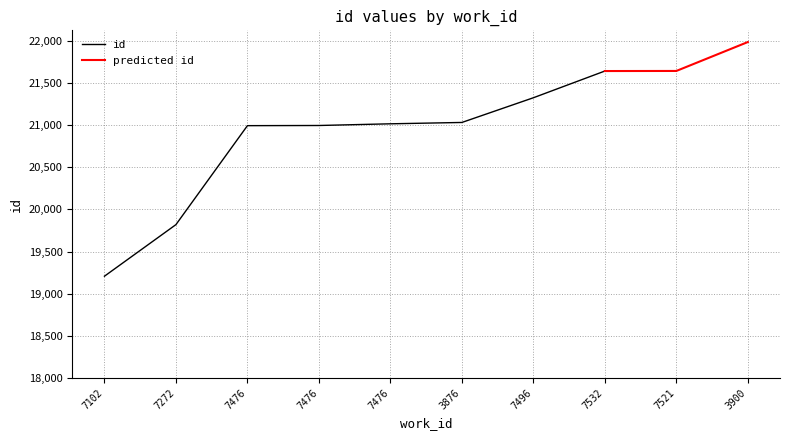

Reading right to left, extract all data points from this chart.

3900=21986	7521=21643	7532=21642	7496=21325	3876=21032	7476=21016	7476=20996	7476=20994	7272=19820	7102=19208